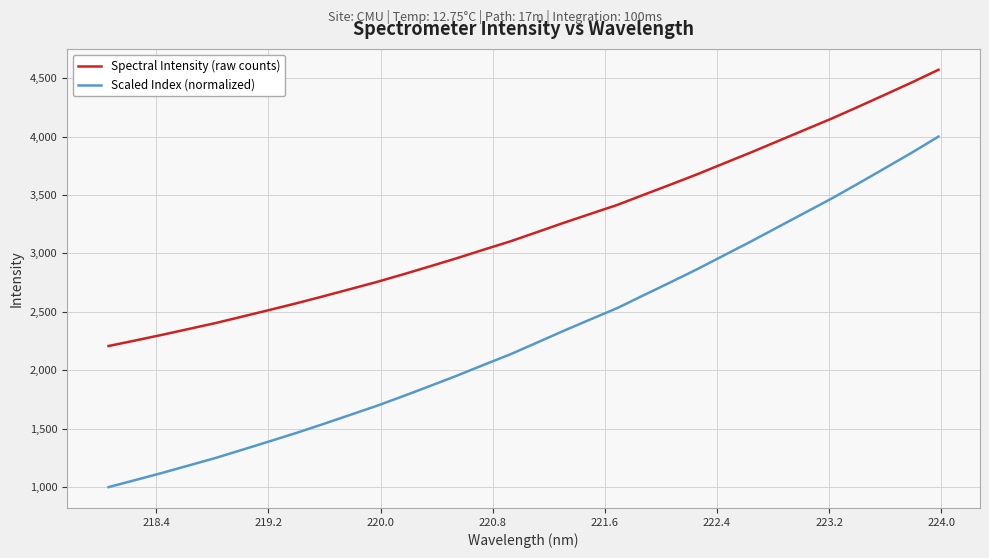

Which series has the largest total across all categories?

Spectral Intensity (raw counts)